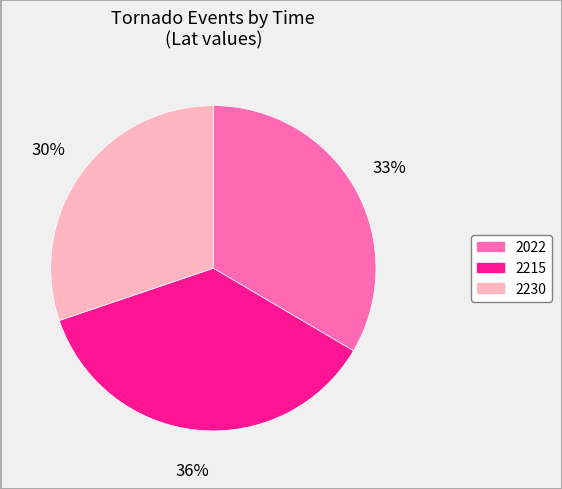

Count the number of slices in the pie.

3